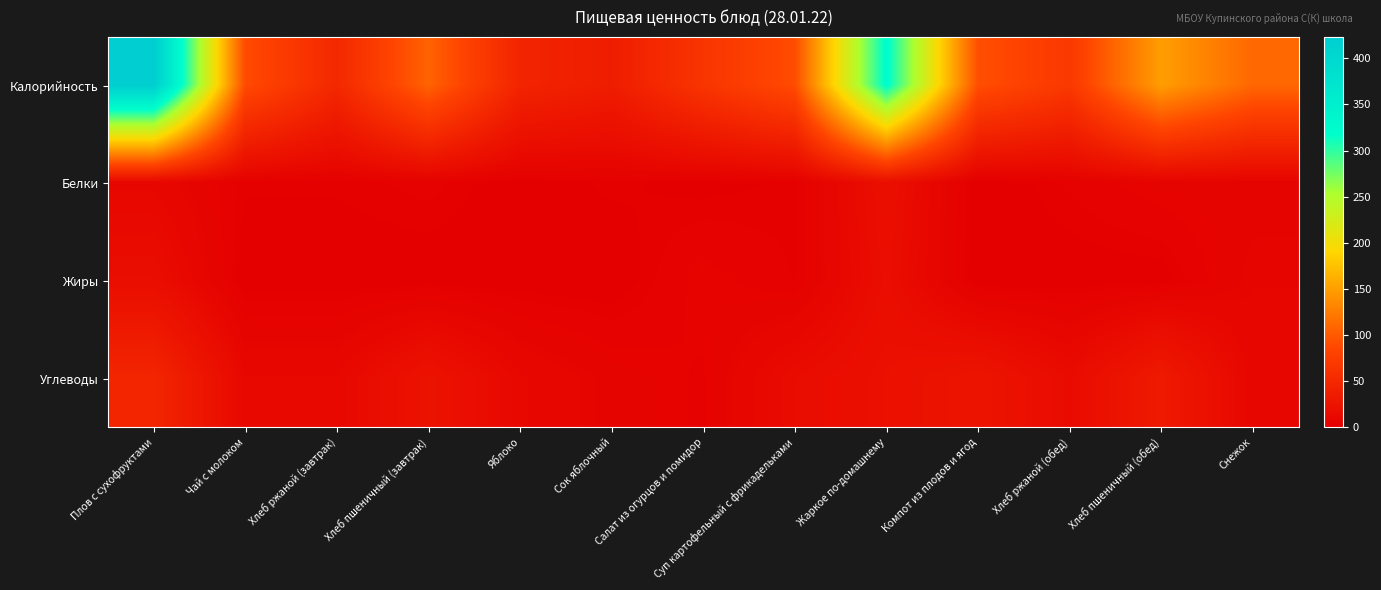

Reading left to right, list all the values displayed in this chart.

Калорийность: Плов с сухофруктами=423.2	Чай с молоком=89.3	Хлеб ржаной (завтрак)=49.6	Хлеб пшеничный (завтрак)=106.8	Яблоко=45.0	Сок яблочный=36.0	Салат из огурцов и помидор=65.0	Суп картофельный с фрикадельками=90.0	Жаркое по-домашнему=322.6	Компот из плодов и ягод=92.0	Хлеб ржаной (обед)=69.5	Хлеб пшеничный (обед)=149.5	Снежок=110.0
Белки: Плов с сухофруктами=9.3	Чай с молоком=1.9	Хлеб ржаной (завтрак)=1.9	Хлеб пшеничный (завтрак)=3.0	Яблоко=0.4	Сок яблочный=2.0	Салат из огурцов и помидор=1.0	Суп картофельный с фрикадельками=2.0	Жаркое по-домашнему=19.0	Компот из плодов и ягод=0.1	Хлеб ржаной (обед)=2.8	Хлеб пшеничный (обед)=5.3	Снежок=5.6
Жиры: Плов с сухофруктами=16.7	Чай с молоком=0.4	Хлеб ржаной (завтрак)=0.4	Хлеб пшеничный (завтрак)=0.5	Яблоко=0.4	Сок яблочный=0.2	Салат из огурцов и помидор=5.0	Суп картофельный с фрикадельками=2.4	Жаркое по-домашнему=17.2	Компот из плодов и ягод=0.0	Хлеб ржаной (обед)=0.5	Хлеб пшеничный (обед)=0.6	Снежок=7.4
Углеводы: Плов с сухофруктами=46.6	Чай с молоком=10.2	Хлеб ржаной (завтрак)=10.2	Хлеб пшеничный (завтрак)=23.3	Яблоко=10.4	Сок яблочный=5.8	Салат из огурцов и помидор=3.8	Суп картофельный с фрикадельками=14.8	Жаркое по-домашнему=20.1	Компот из плодов и ягод=25.8	Хлеб ржаной (обед)=14.3	Хлеб пшеничный (обед)=32.7	Снежок=8.2